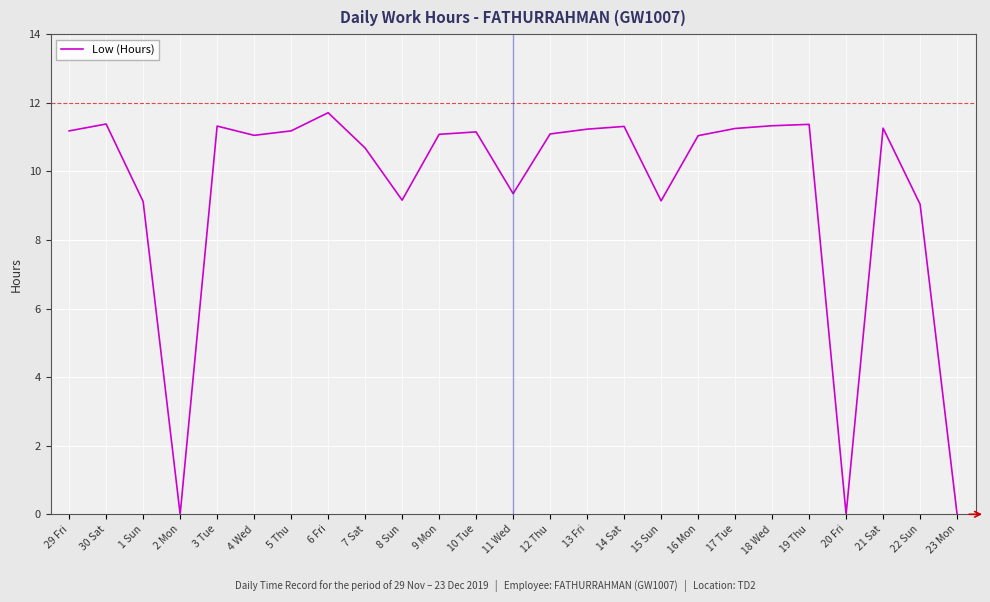

Between 6 Fri and 18 Wed, which is larger?

6 Fri